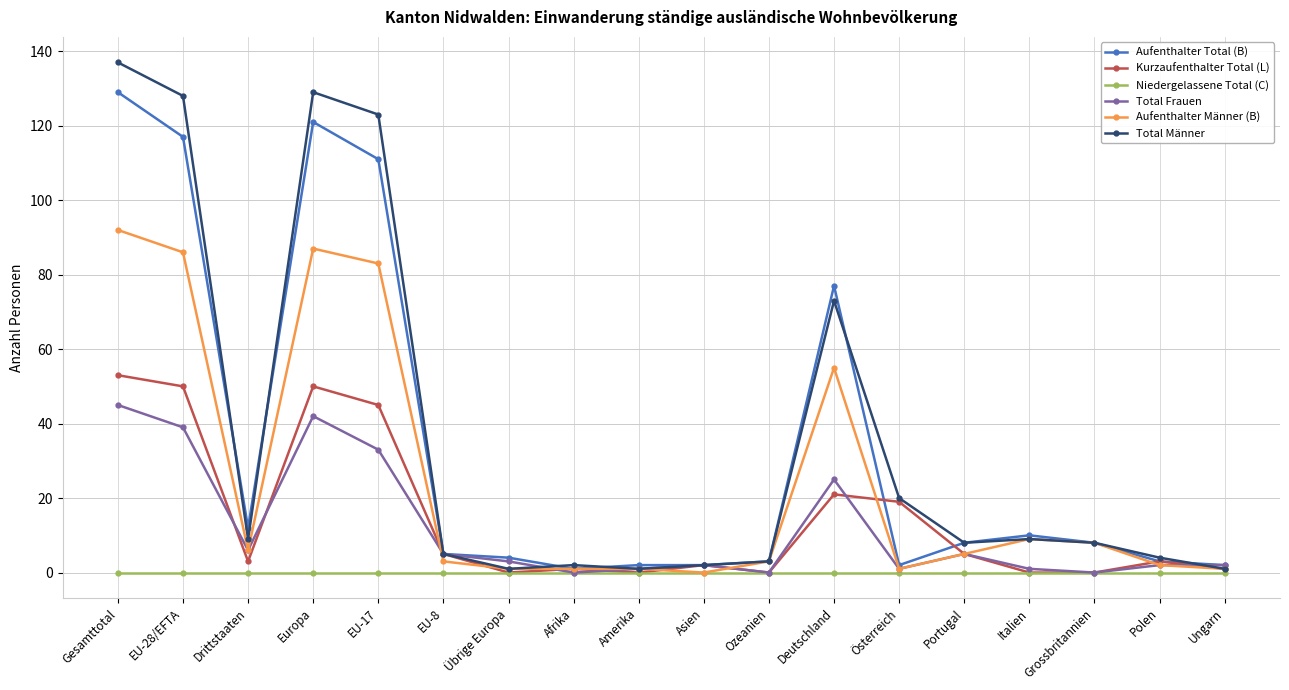

The Aufenthalter Männer (B) series shows 29 at Gesamttotal. True or false?

False